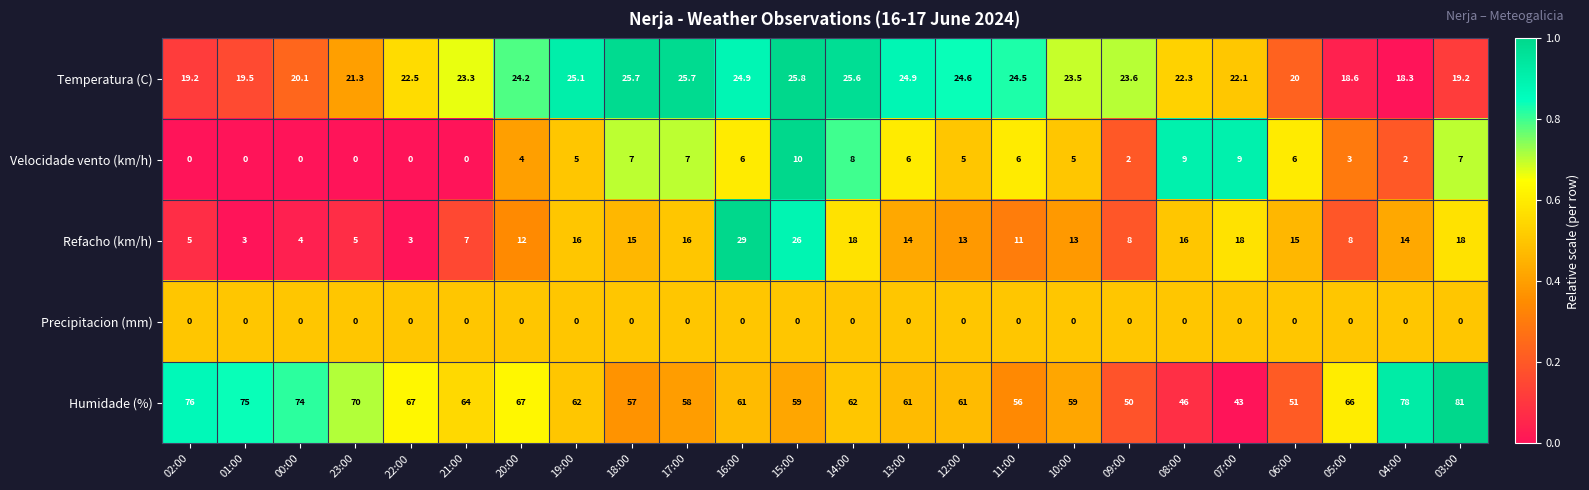

Which series has the largest total across all categories?

Humidade (%)